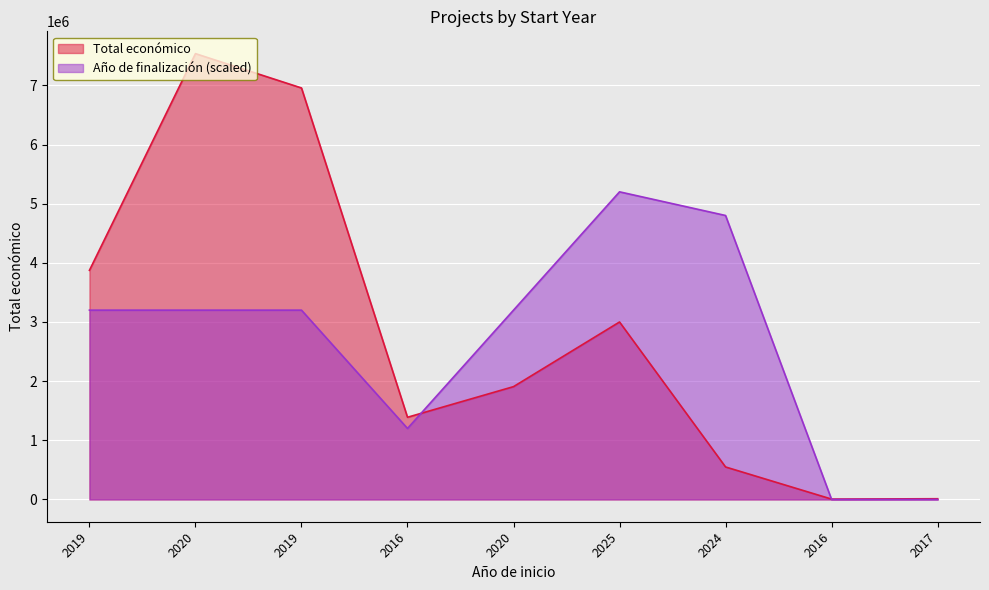

True or false: the data has more than 0 interior local peaks.

True